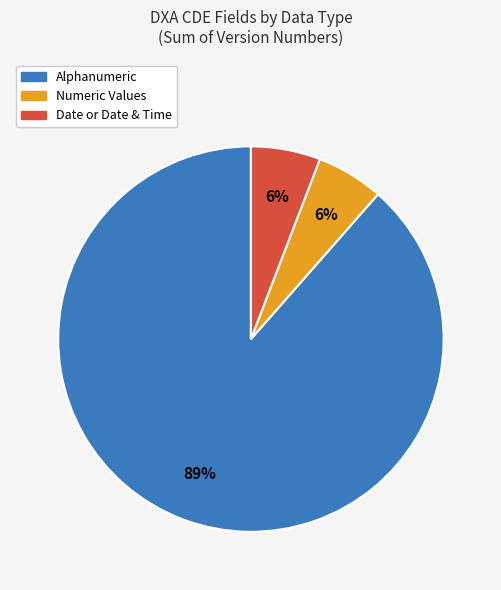

Does any single category account for the majority?

Yes